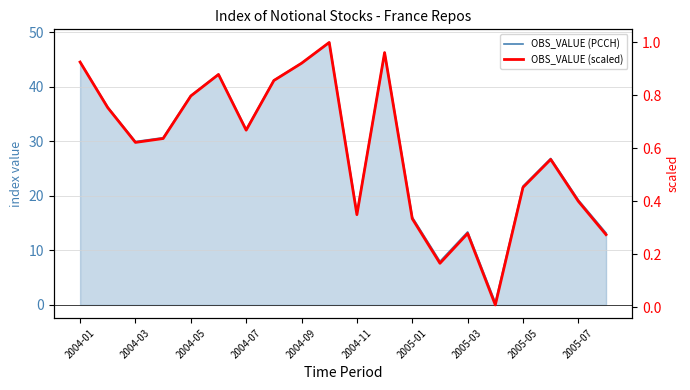

How many data points does each series have?

20